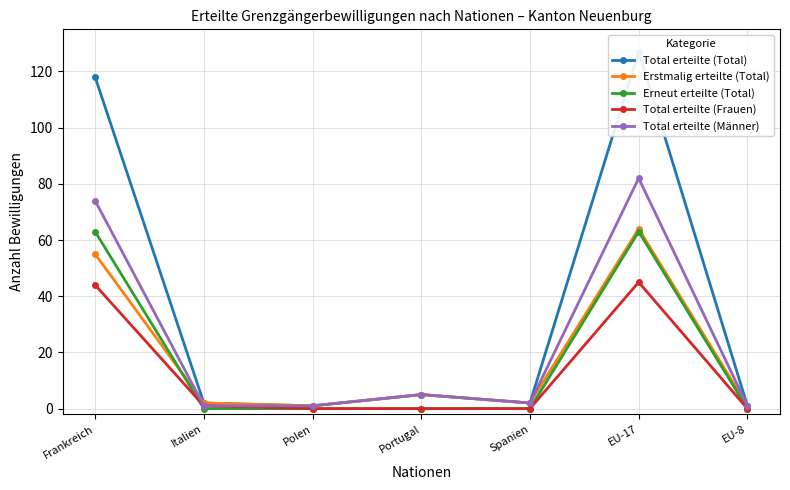

Does the chart have visible grid lines?

Yes